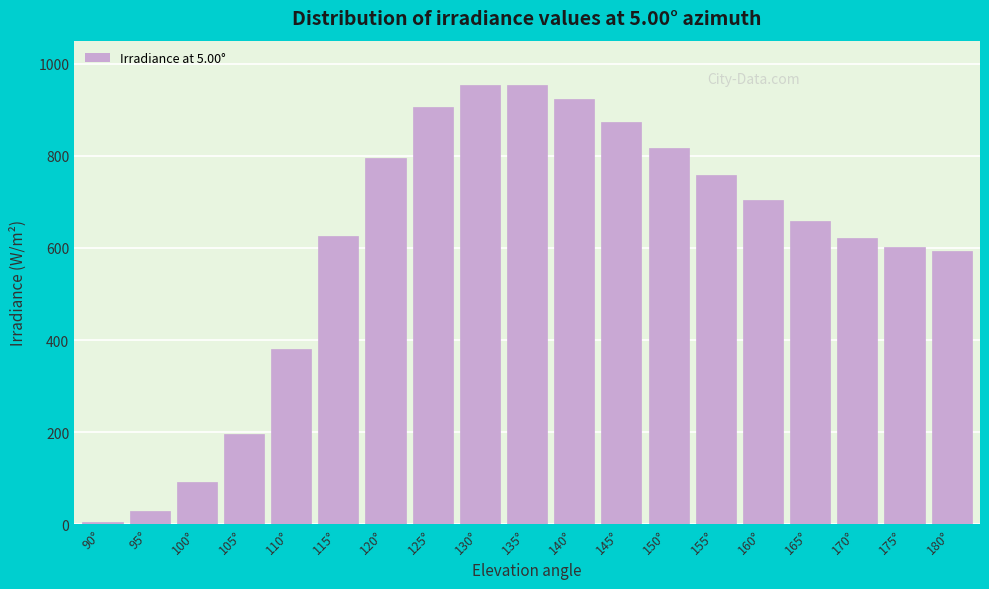

At which category does the chart reach its minimum across all series?

90°